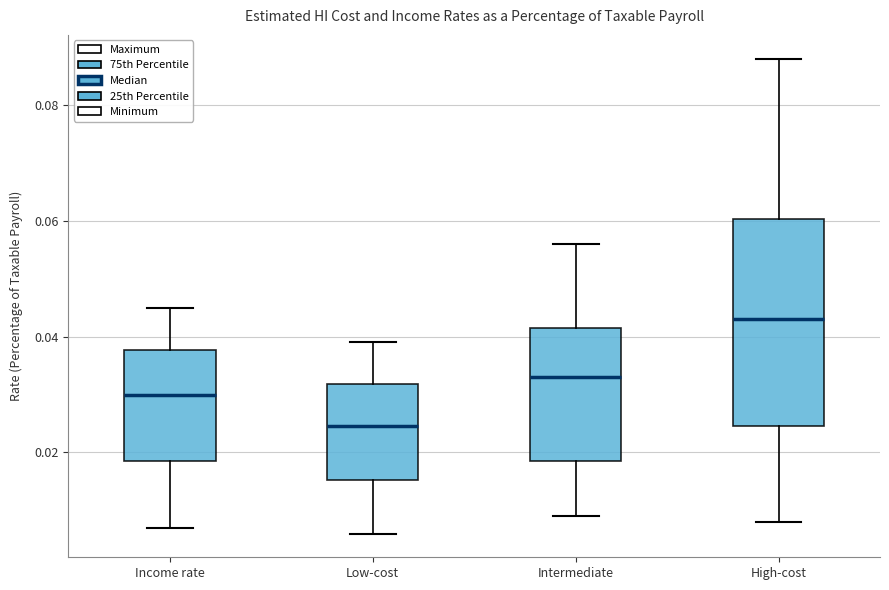

Reading left to right, read every box against the y-axis: the position of its median line, the range the box covers, and the ends of its whiskers. The values are not printed on the chart, so give them approximately, as read against the axis.

Income rate: median 0.030, box 0.018 to 0.038, whiskers 0.008 to 0.046
Low-cost: median 0.024, box 0.016 to 0.032, whiskers 0.006 to 0.040
Intermediate: median 0.034, box 0.018 to 0.042, whiskers 0.010 to 0.056
High-cost: median 0.044, box 0.024 to 0.060, whiskers 0.008 to 0.088